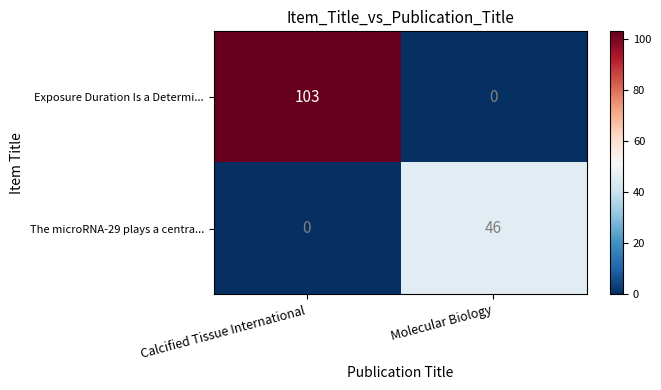

What is the difference between the highest and lowest values at Calcified Tissue International?

103